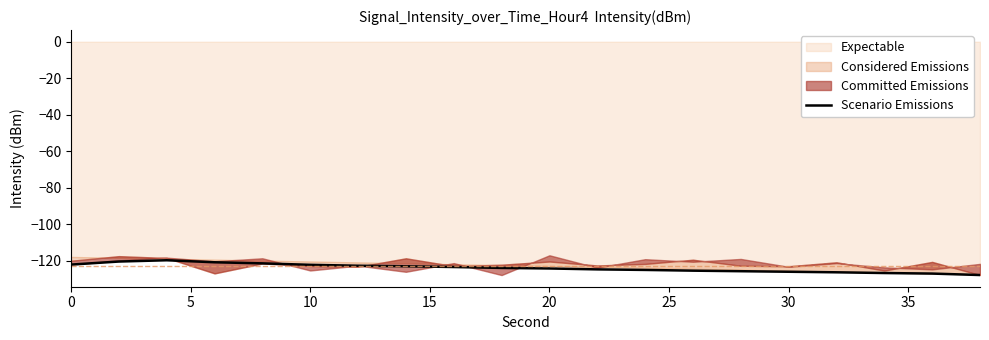

How many interior local peaks (higher than both neighbors) does the data have?

1